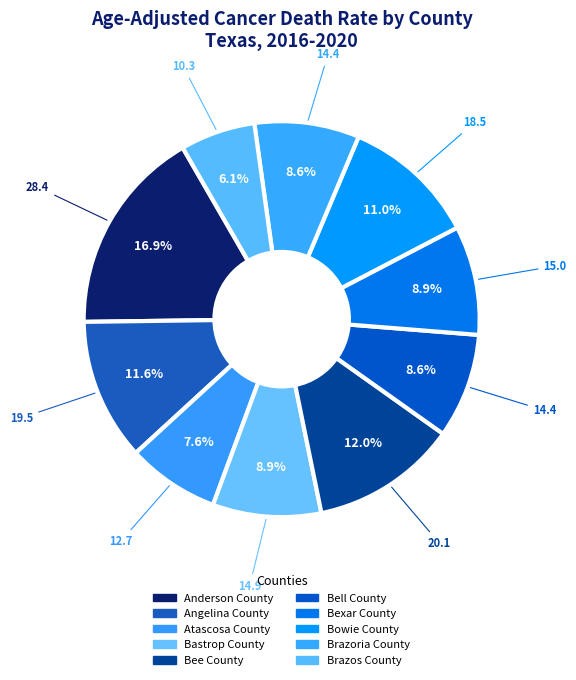

Does any single category account for the majority?

No